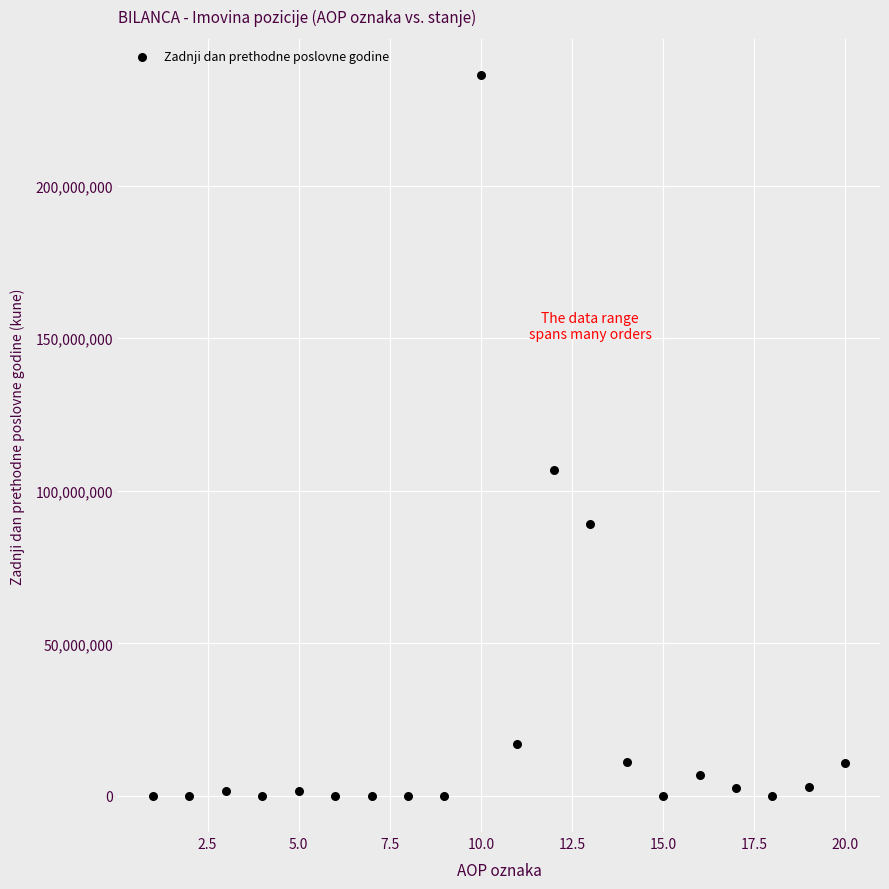

What Y value in the scatter plot is closest to 118125148?

106842026